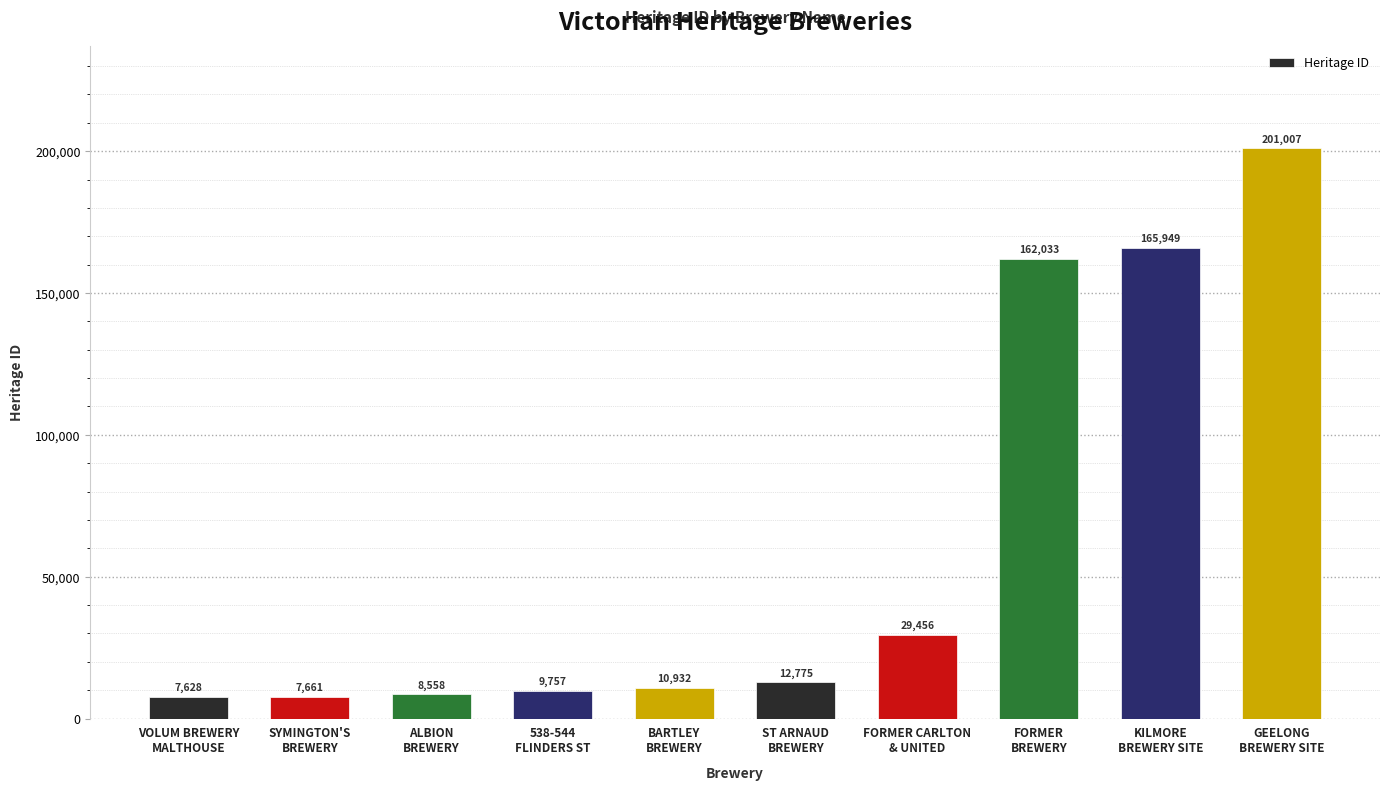

Reading left to right, what are all the values shown in this chart?

VOLUM BREWERY
MALTHOUSE=7628	SYMINGTON'S
BREWERY=7661	ALBION
BREWERY=8558	538-544
FLINDERS ST=9757	BARTLEY
BREWERY=10932	ST ARNAUD
BREWERY=12775	FORMER CARLTON
& UNITED=29456	FORMER
BREWERY=162033	KILMORE
BREWERY SITE=165949	GEELONG
BREWERY SITE=201007